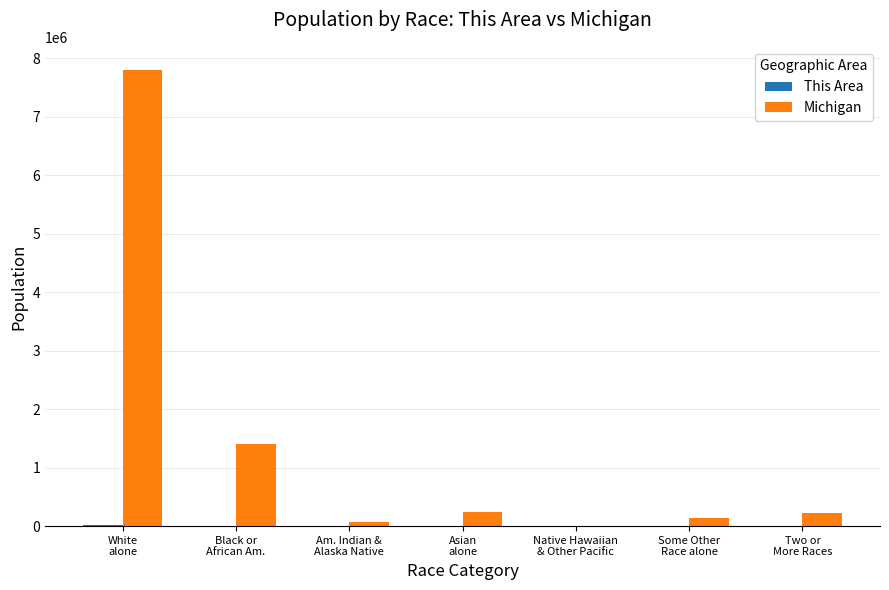

True or false: Michigan has a value of 230319 at Two or
More Races.

True